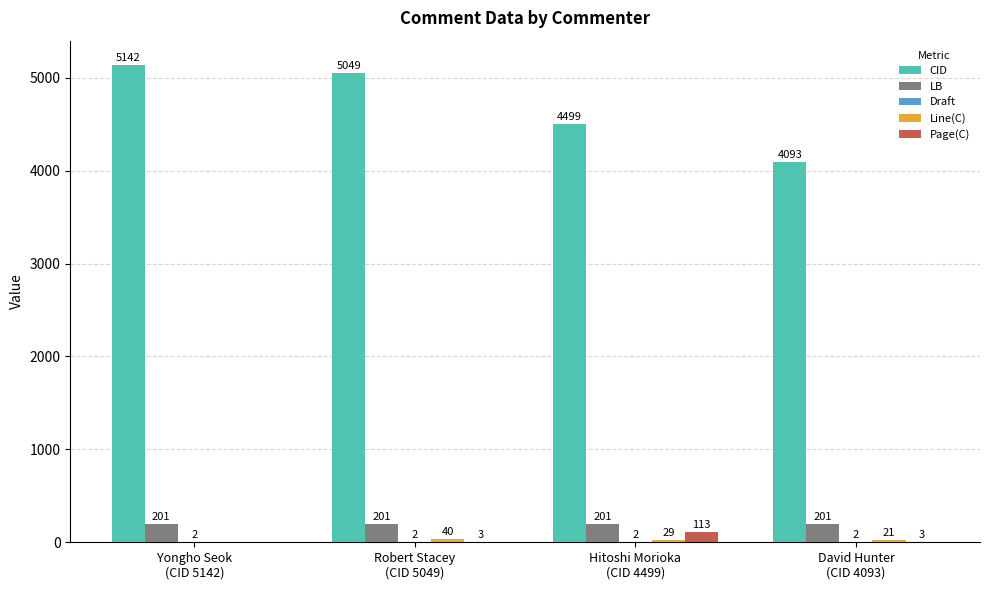

What is the maximum value for LB?

201